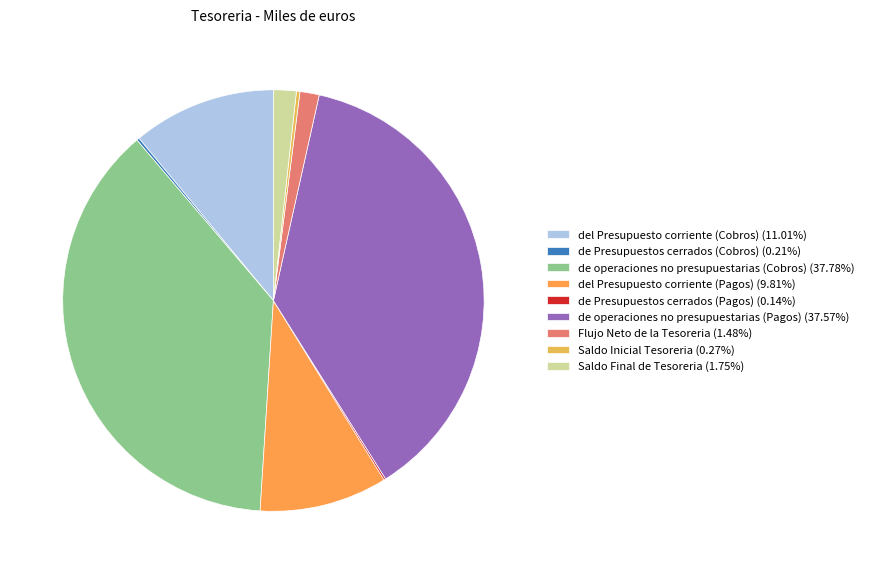

To the nearest percent, what is the difference between the largest and smallest slice percentages?

38%